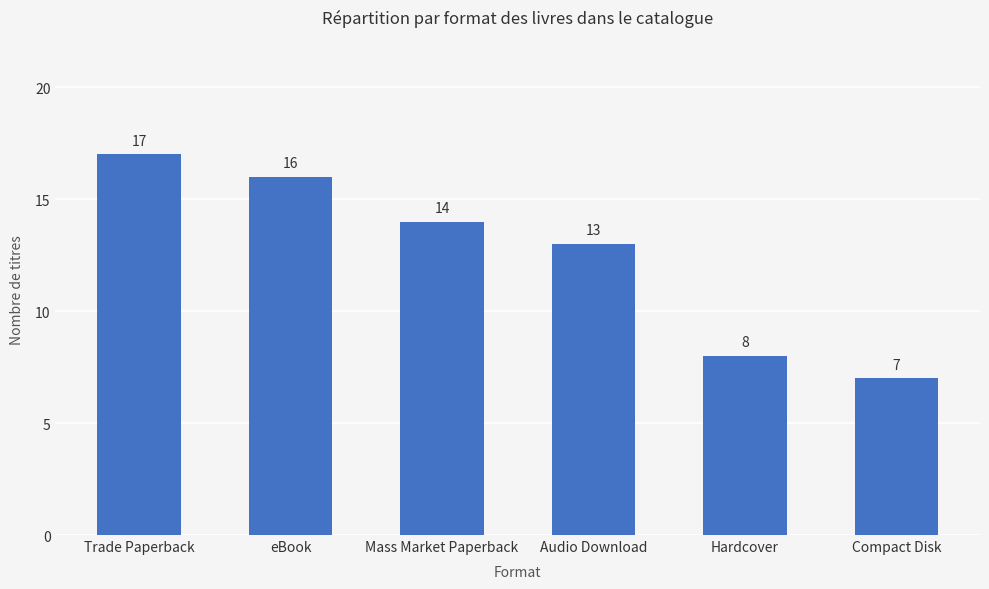

At which label does the data first exceed 14?

Trade Paperback